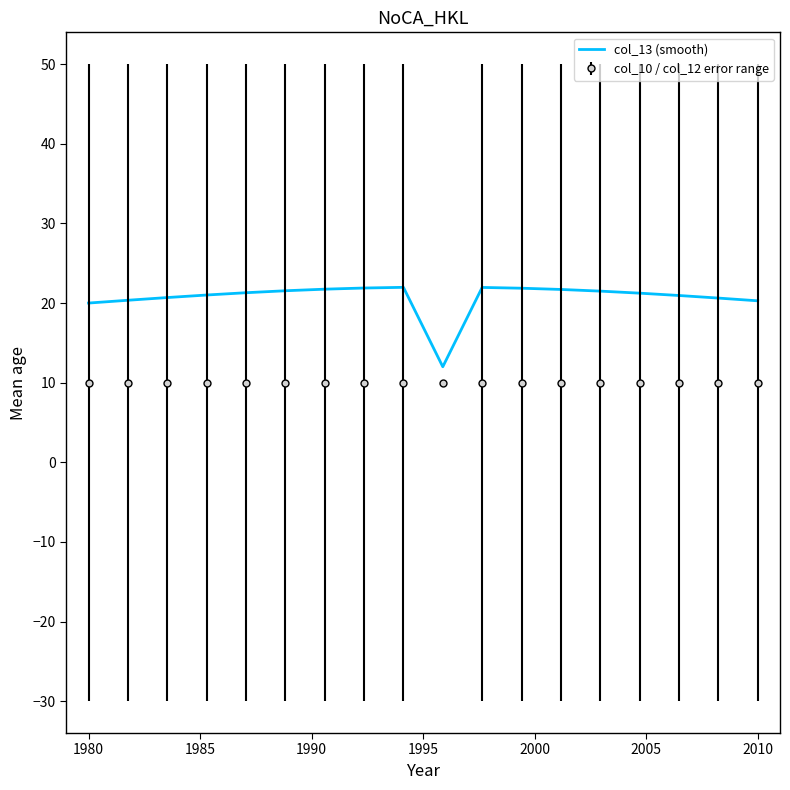

Rank the series by their average value, from lowest to highest.

col_10 / col_12 error range, col_13 (smooth)